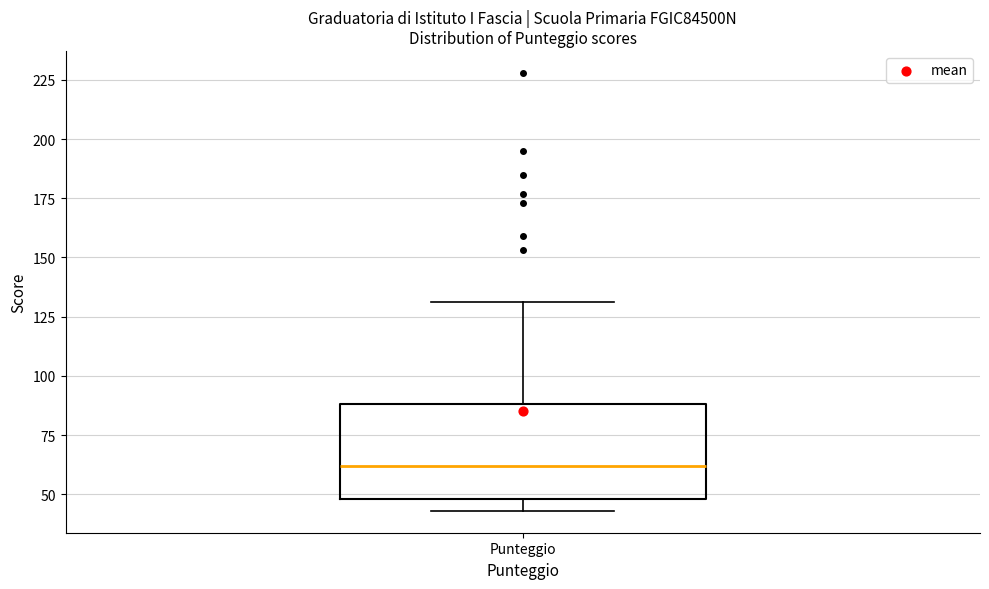

Read this box plot against the y-axis: the position of the median line, the range covered by the box, and the ends of both whiskers. The values are not printed on the chart, so give them approximately, as read against the axis.

median 60, box 50 to 90, whiskers 45 to 130